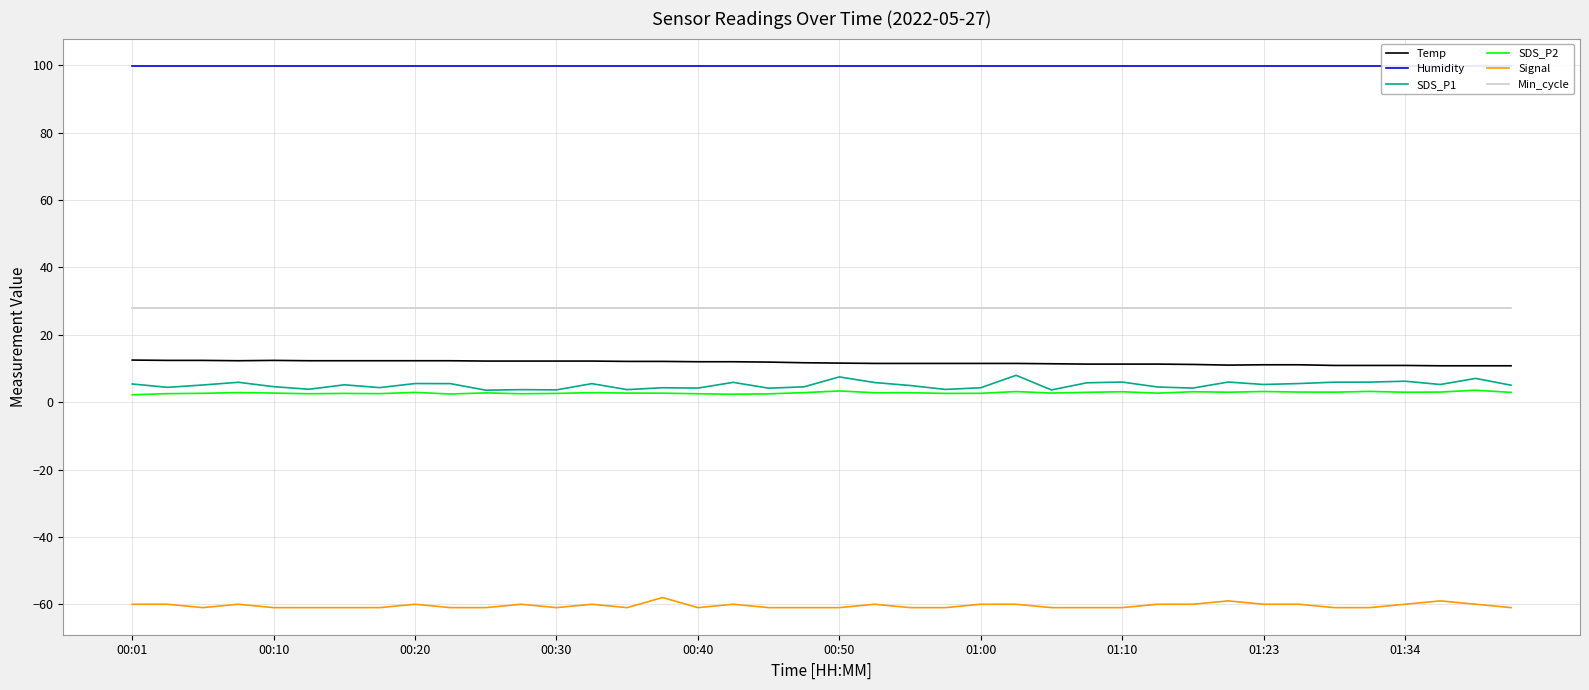

Which series has the largest total across all categories?

Humidity